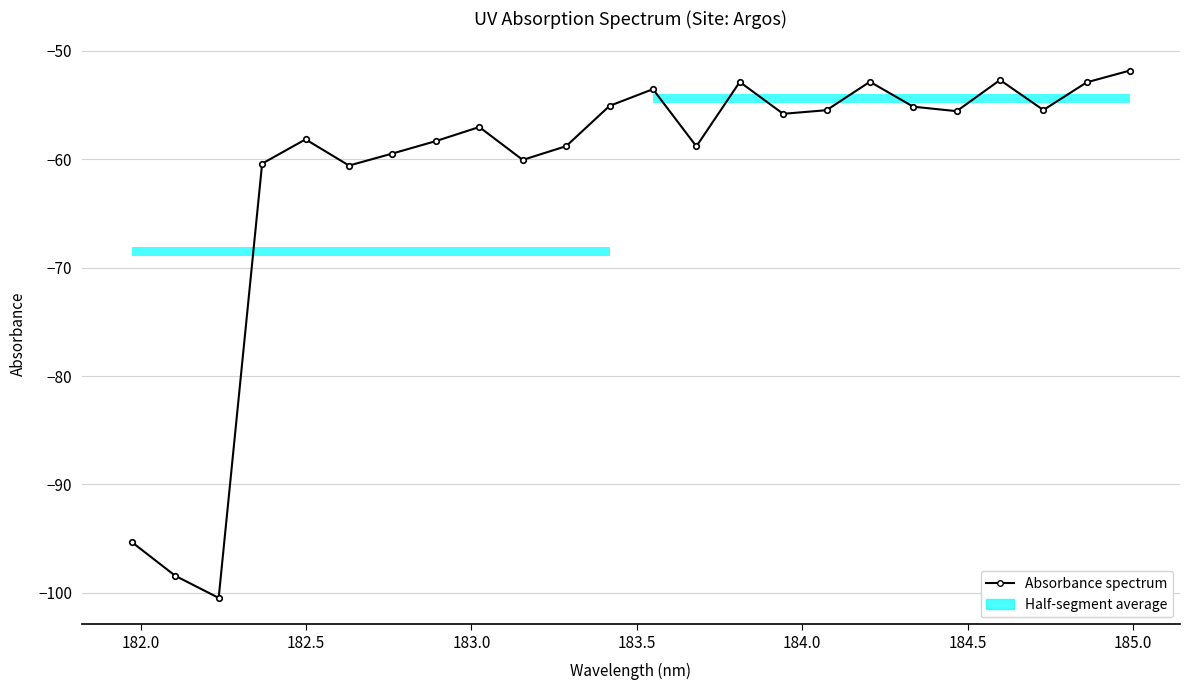

What is the value of the 20th point from the left?

-55.6